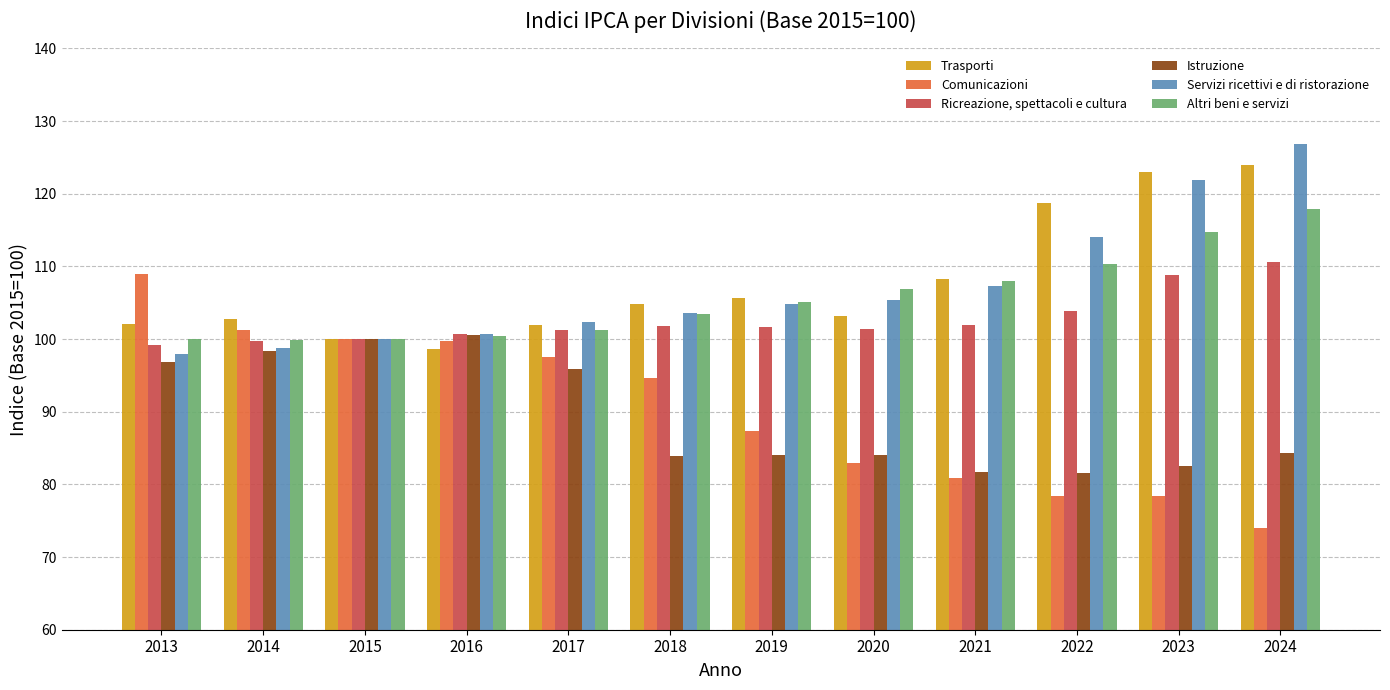

Rank the series at 2020 from lowest to highest value.

Comunicazioni, Istruzione, Ricreazione, spettacoli e cultura, Trasporti, Servizi ricettivi e di ristorazione, Altri beni e servizi